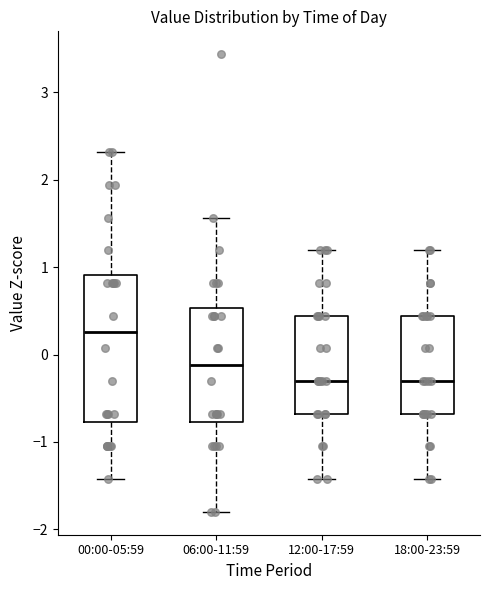

Which box's median line is the highest?

00:00-05:59